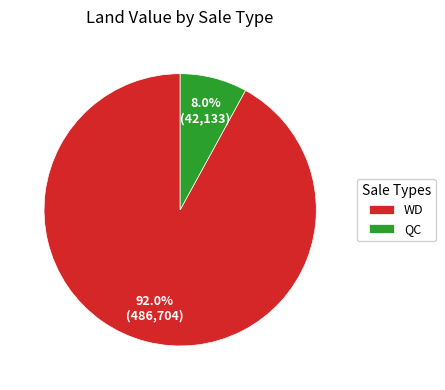

Combined, what portion of the pie is QC and WD?

100.0%